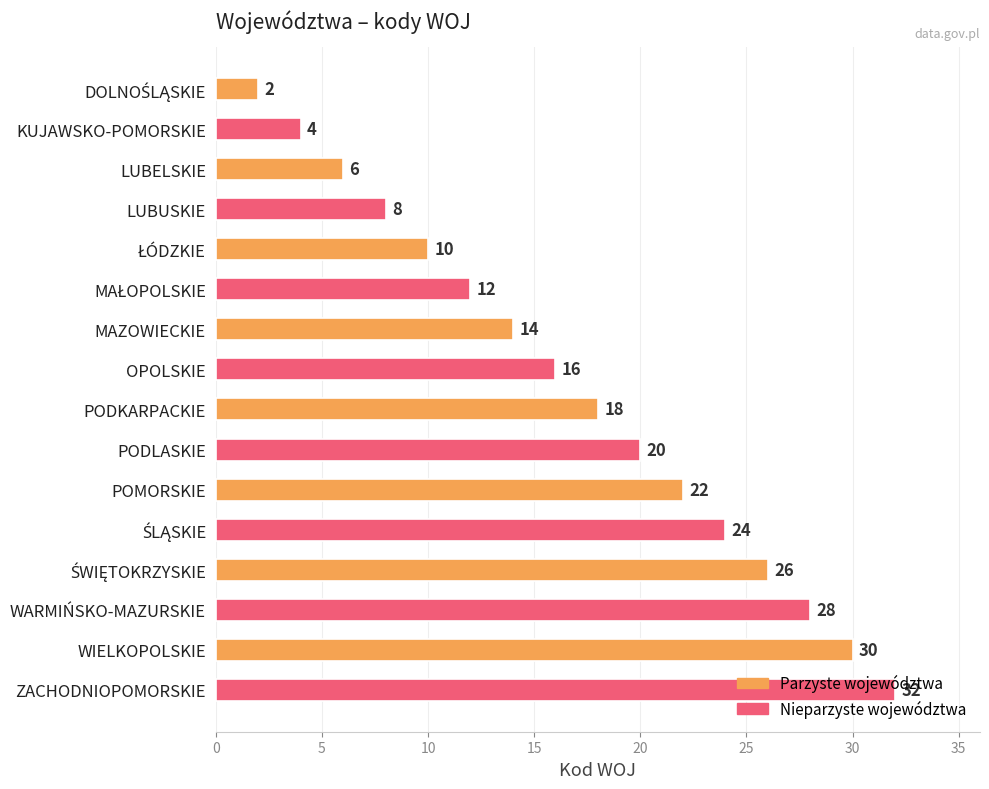

What is the label of the 8th bar from the bottom?

PODKARPACKIE